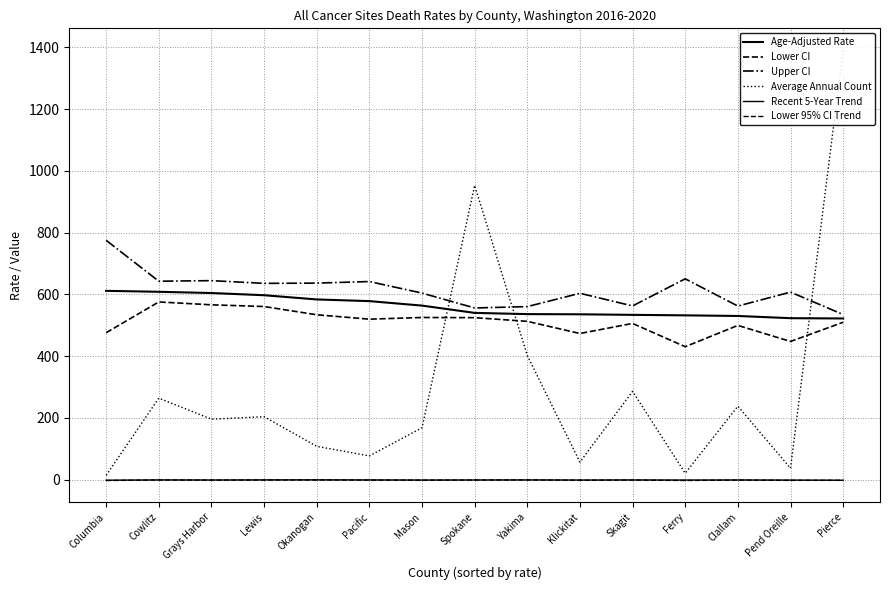

At which category does the chart reach its peak across all series?

Pierce